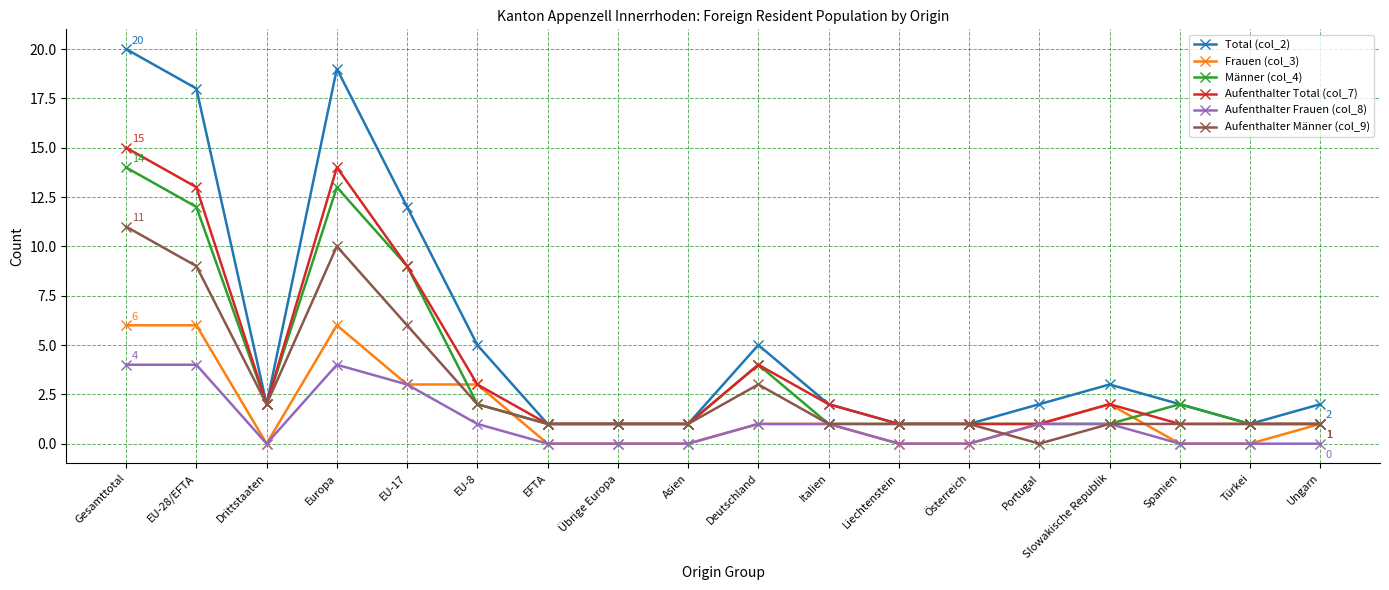

Does the chart have visible grid lines?

Yes